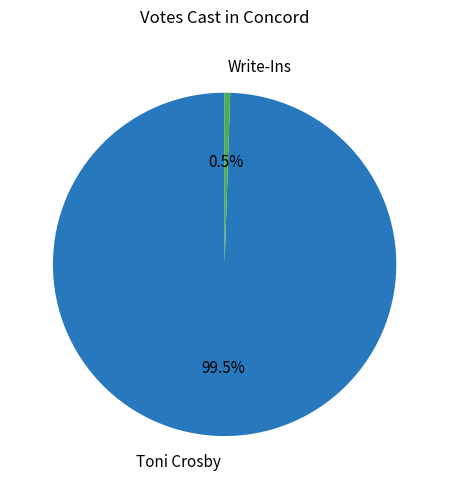

Which category has the biggest portion of the pie?

Toni Crosby